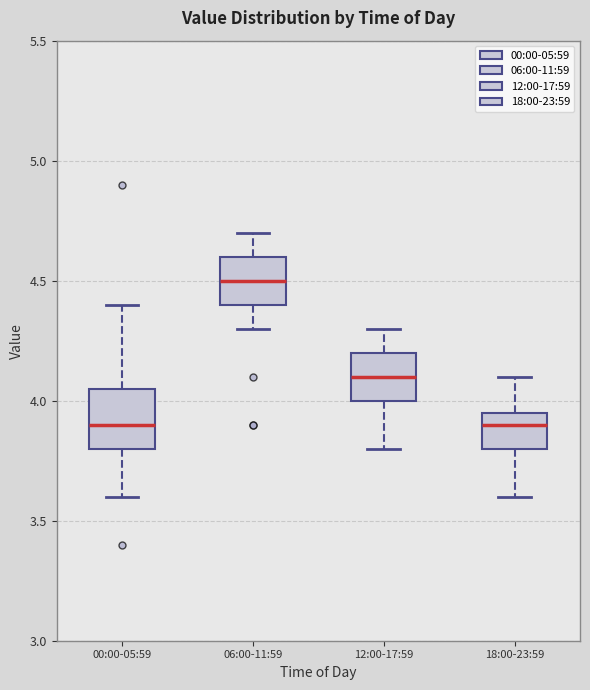

Reading left to right, read every box against the y-axis: the position of its median line, the range the box covers, and the ends of its whiskers. The values are not printed on the chart, so give them approximately, as read against the axis.

00:00-05:59: median 3.90, box 3.80 to 4.05, whiskers 3.60 to 4.40
06:00-11:59: median 4.50, box 4.40 to 4.60, whiskers 4.30 to 4.70
12:00-17:59: median 4.10, box 4.00 to 4.20, whiskers 3.80 to 4.30
18:00-23:59: median 3.90, box 3.80 to 3.95, whiskers 3.60 to 4.10